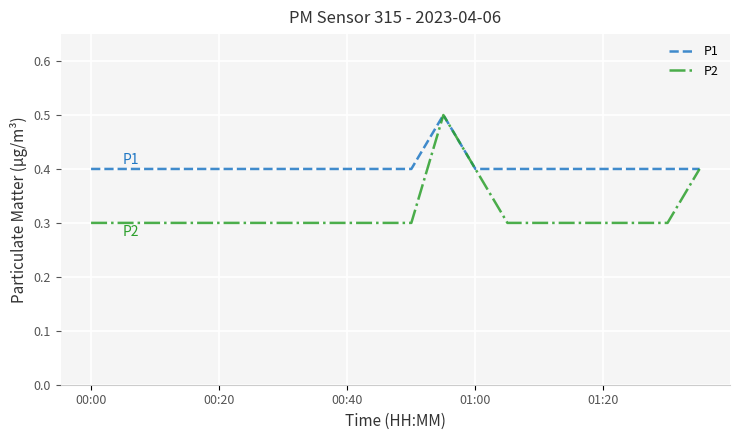

What is the smallest value displayed?

0.3